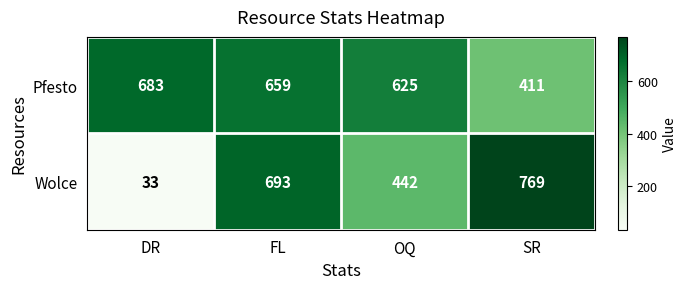

What is the difference between the maximum and minimum values in the Wolce series?

736